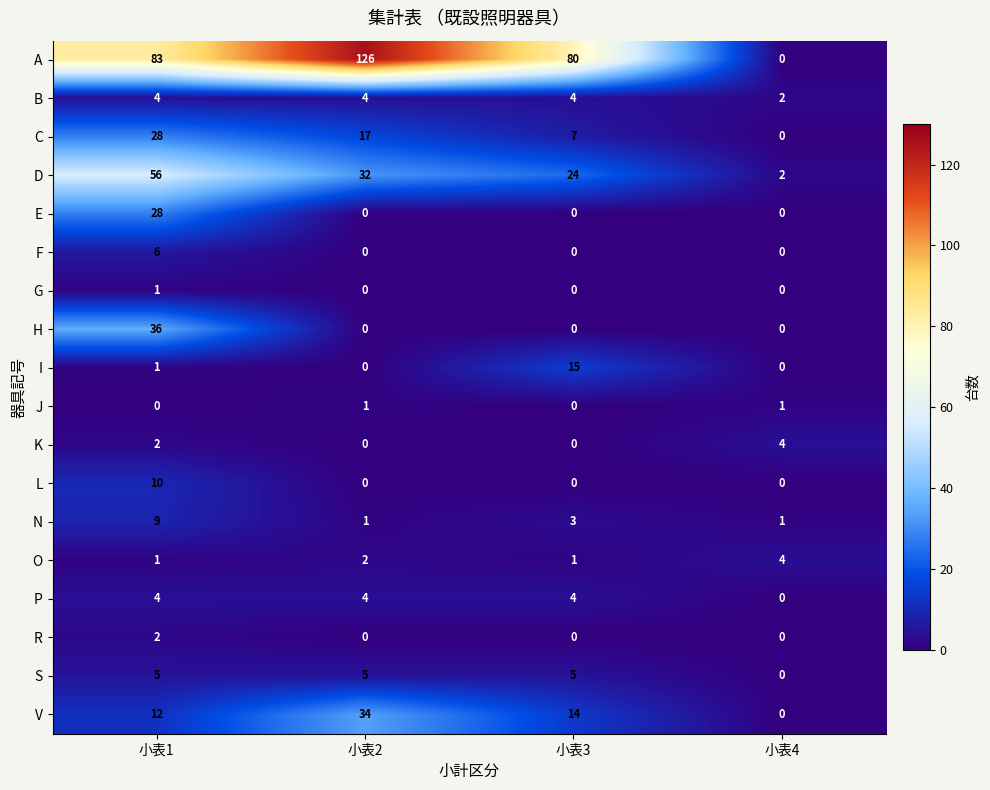

Is it true that F equals -2 at 小表3?

False